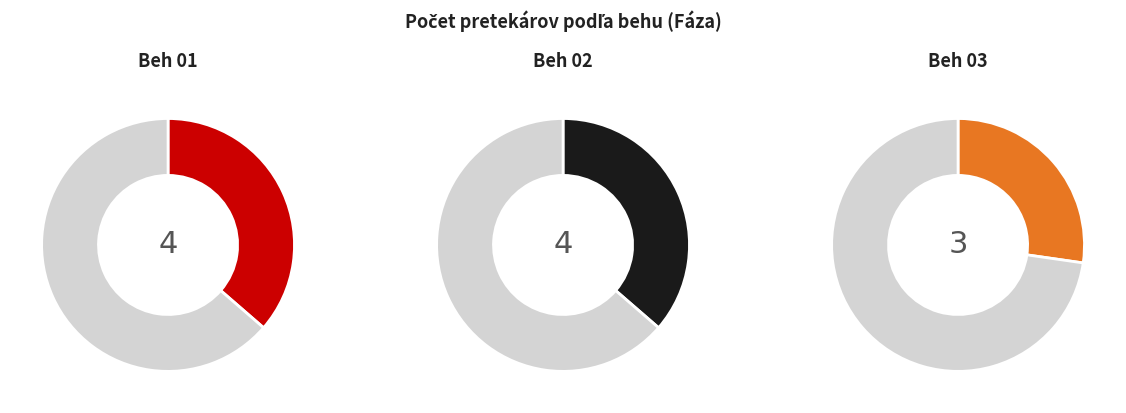

True or false: Beh 03 accounts for 39% of the total.

False